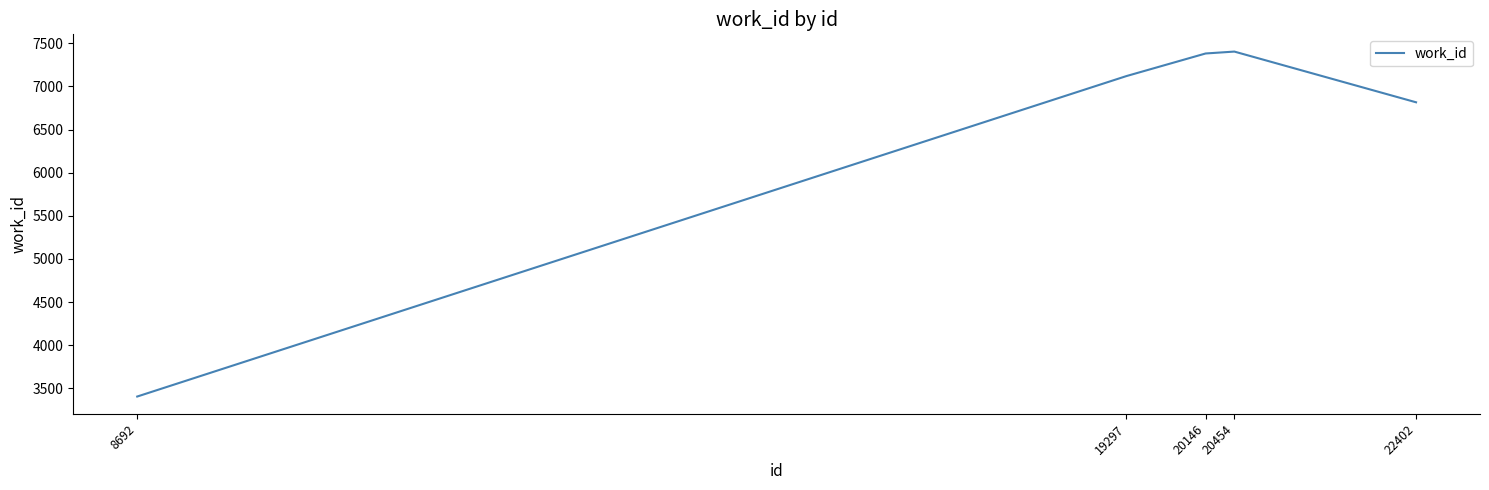

What is the ratio of the value at 19297 to the value at 8692?

2.1